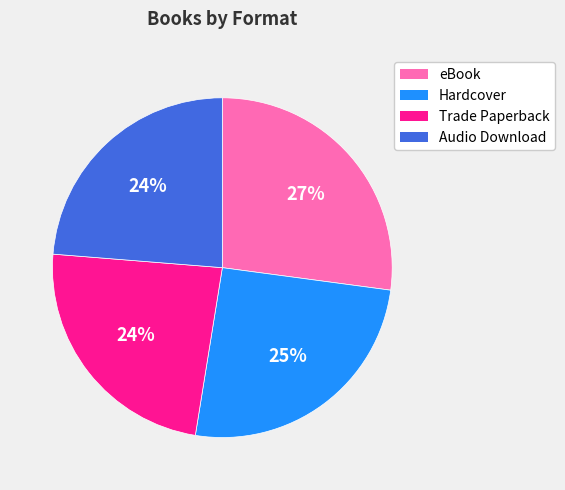

Is there any slice that represents more than half of the pie?

No